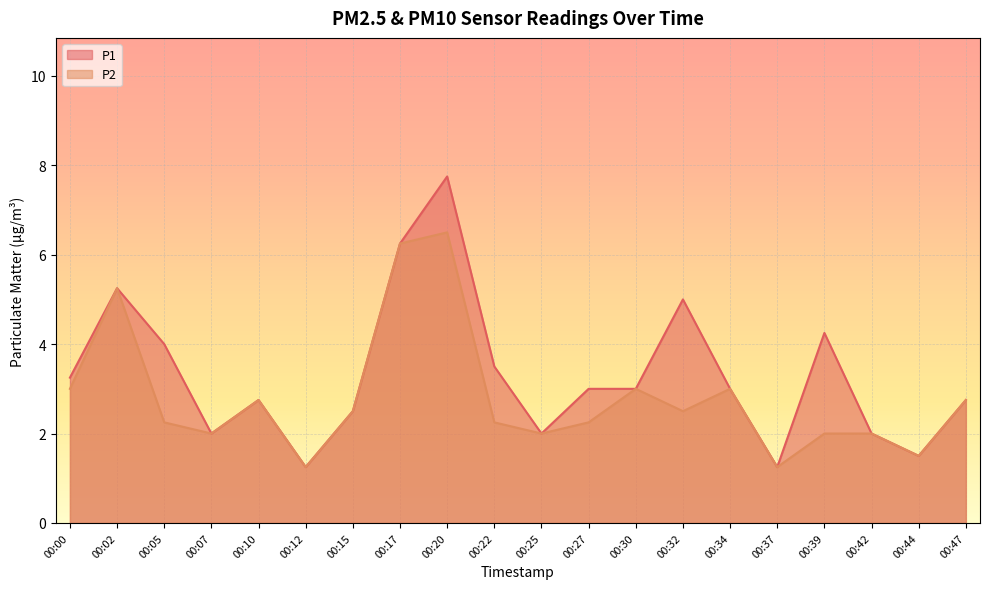

What is the sum of the P1 values at 00:02 and 00:42?

7.2